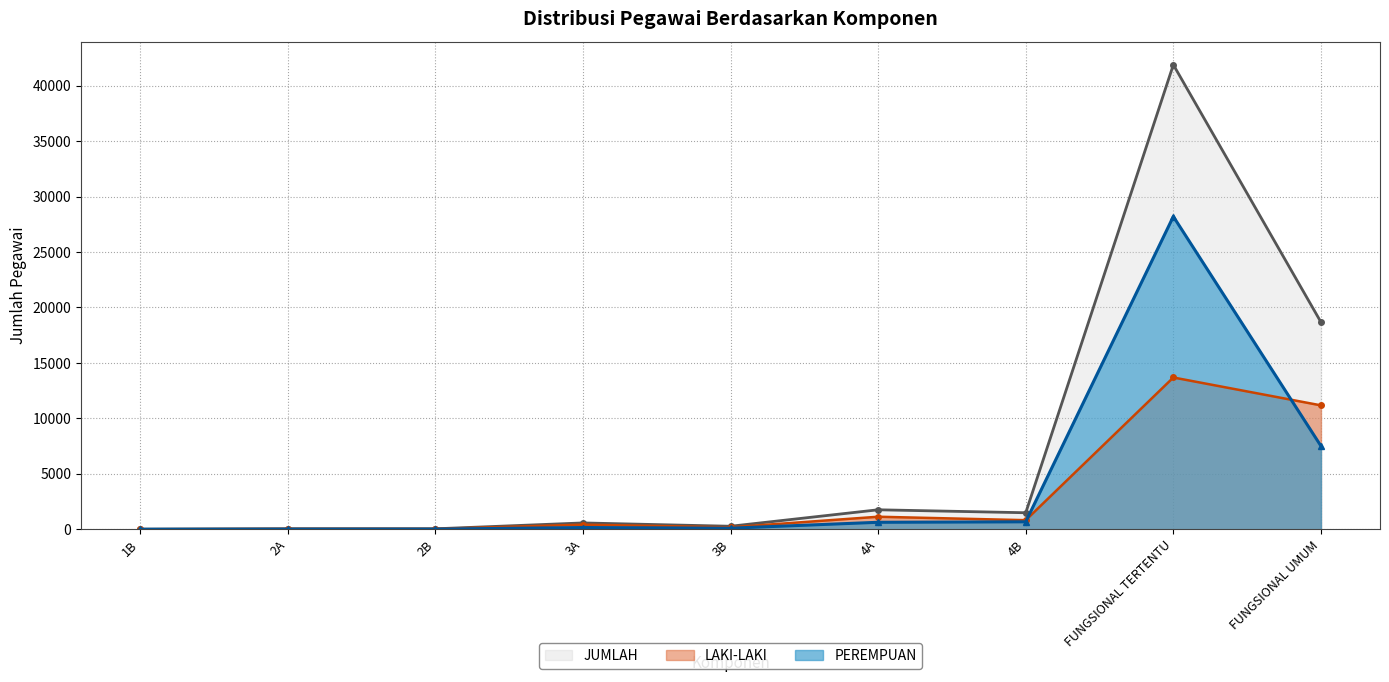

What is the difference between the maximum and minimum values in the JUMLAH series?

41878